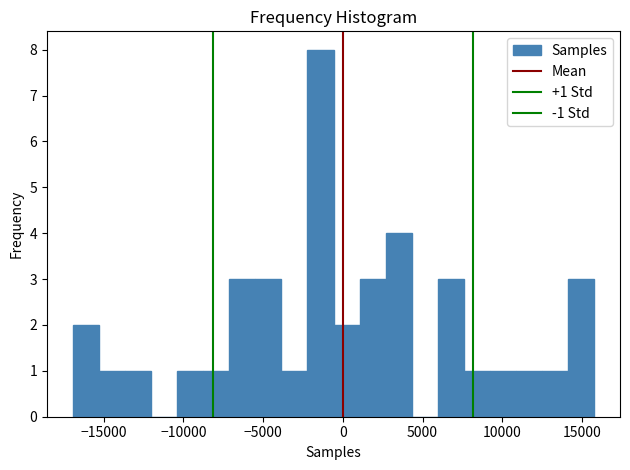

Read against the x-axis, roughly where is the centre of the tallest bar?

-1500